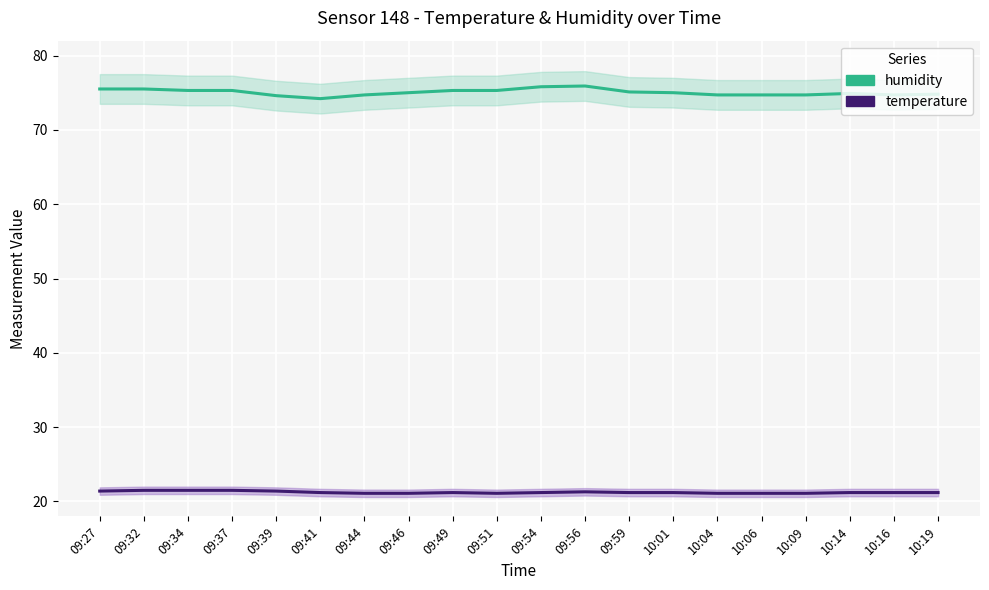

What is the difference between the maximum and minimum values in the temperature series?

0.4